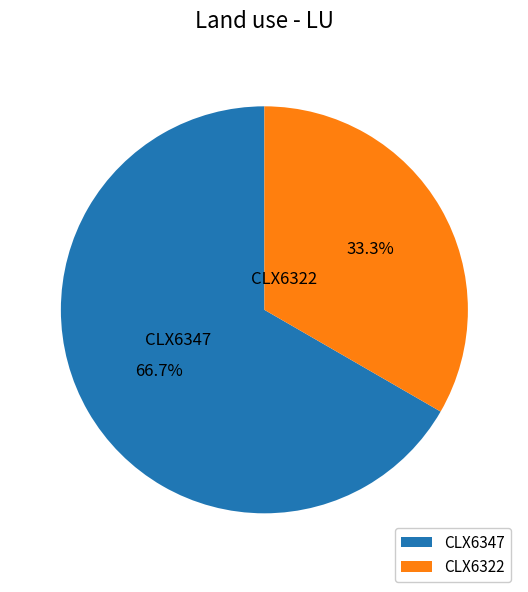

Is it true that CLX6347 is 57% of the pie?

False